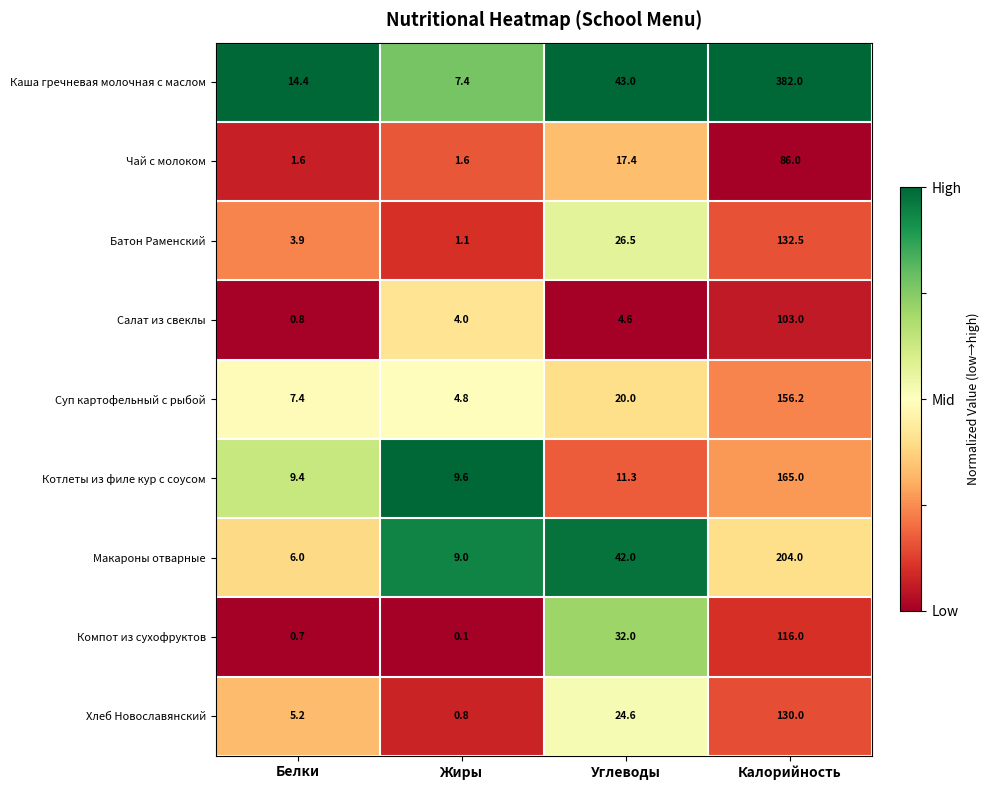

What is the sum of the Суп картофельный с рыбой values at Жиры and Белки?

12.2